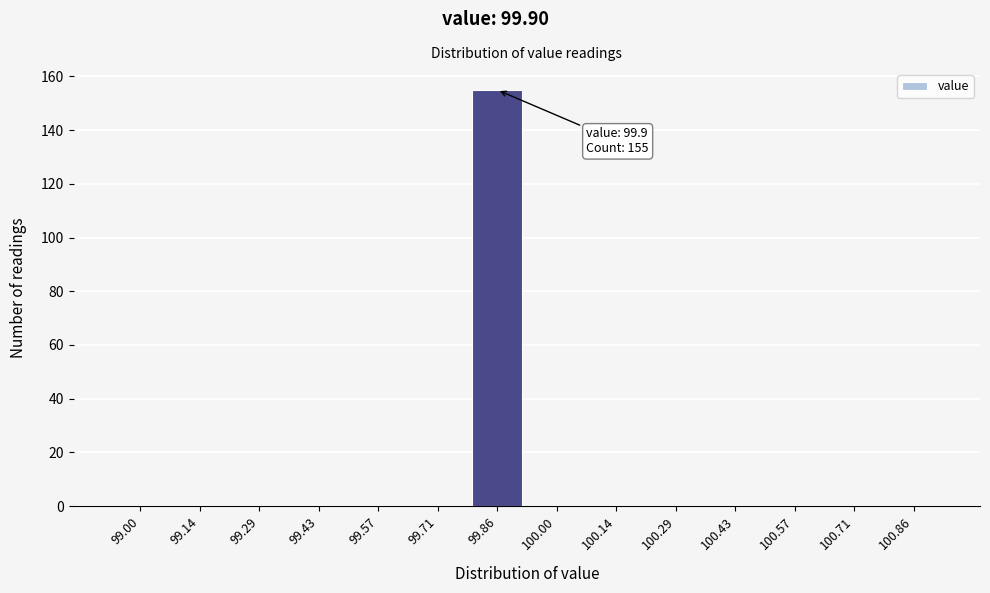

Reading right to left, list all the values displayed in this chart.

100.86=0	100.71=0	100.57=0	100.43=0	100.29=0	100.14=0	100.00=0	99.86=155	99.71=0	99.57=0	99.43=0	99.29=0	99.14=0	99.00=0